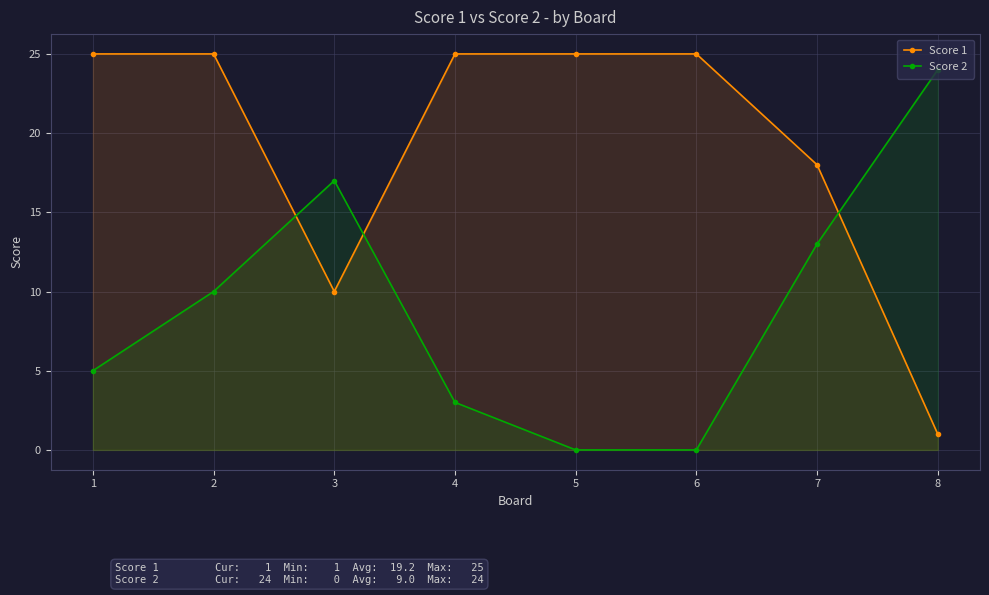

Which has a higher value, 7 or 2?

2